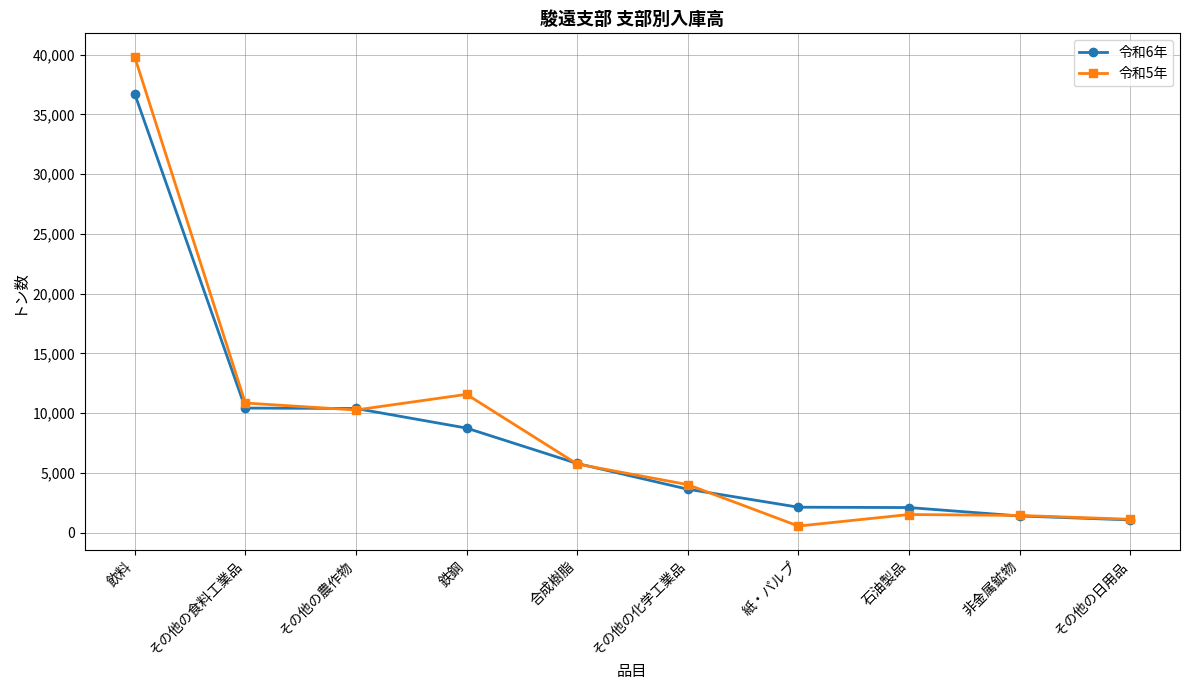

Does the chart have visible grid lines?

Yes